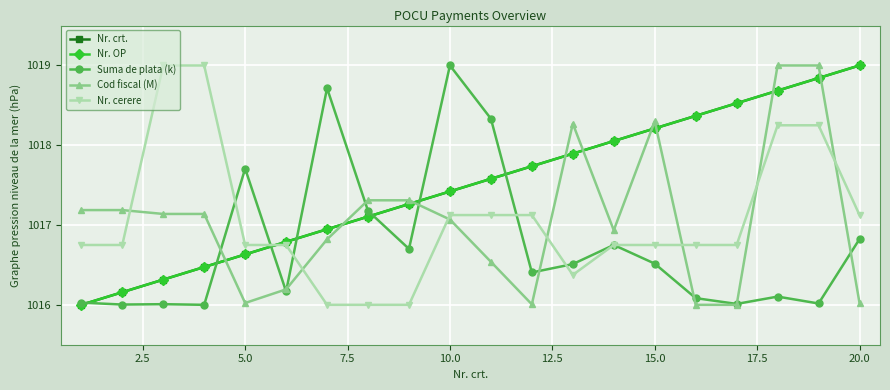

Does the chart have visible grid lines?

Yes